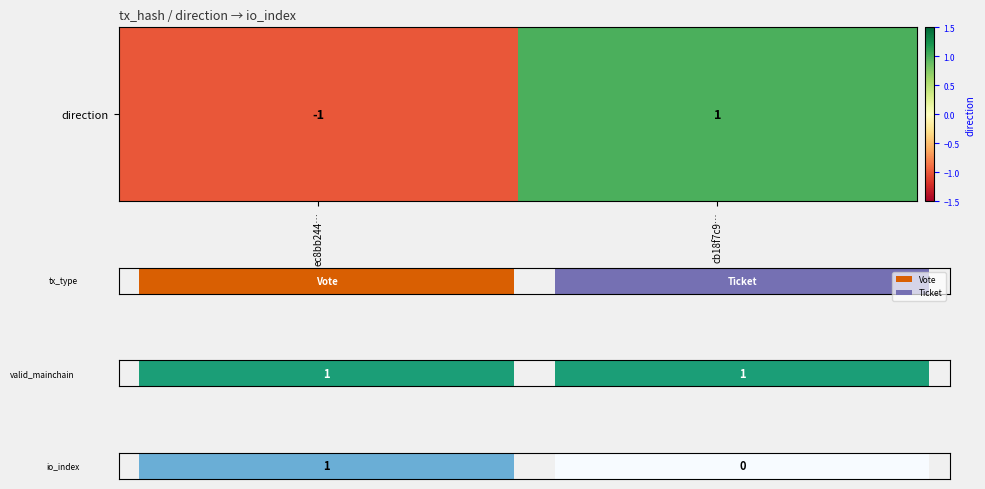

True or false: the data shows 1 at cb18f7c9….

False